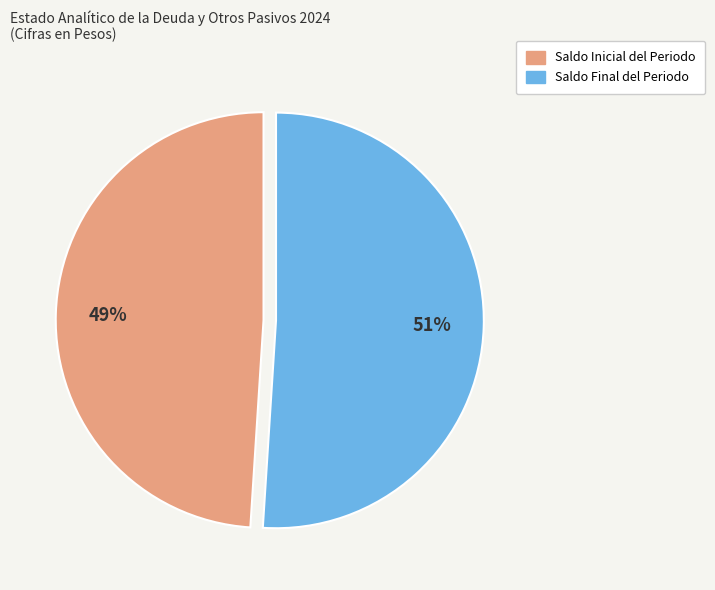

Do Saldo Final del Periodo and Saldo Inicial del Periodo together represent more than half of the pie?

Yes